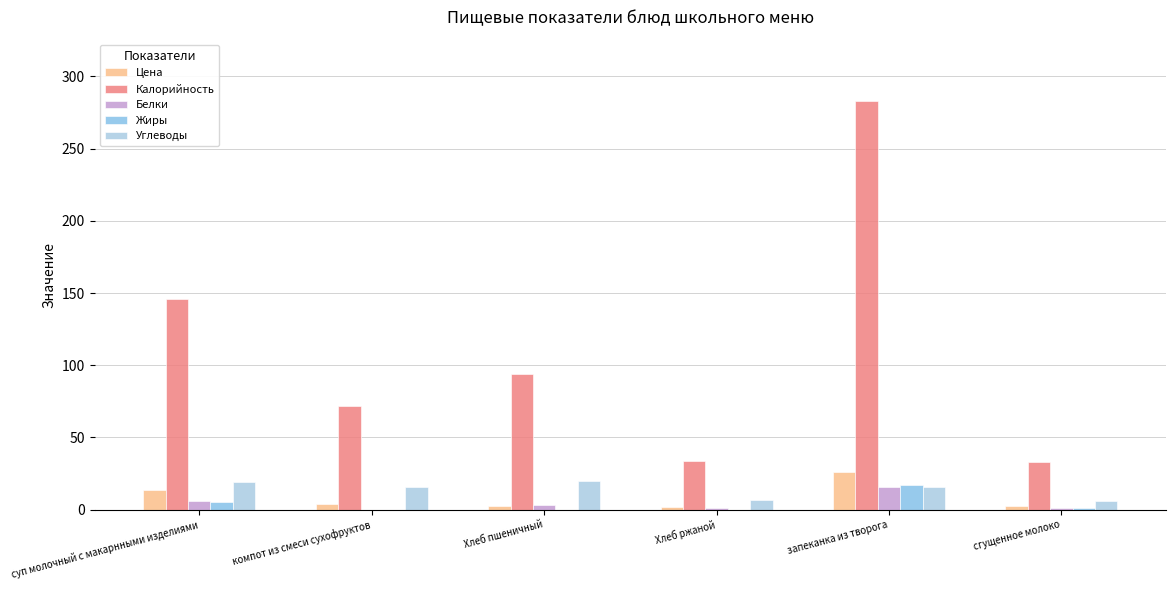

Between запеканка из творога and сгущенное молоко, which series saw the biggest shift?

Калорийность